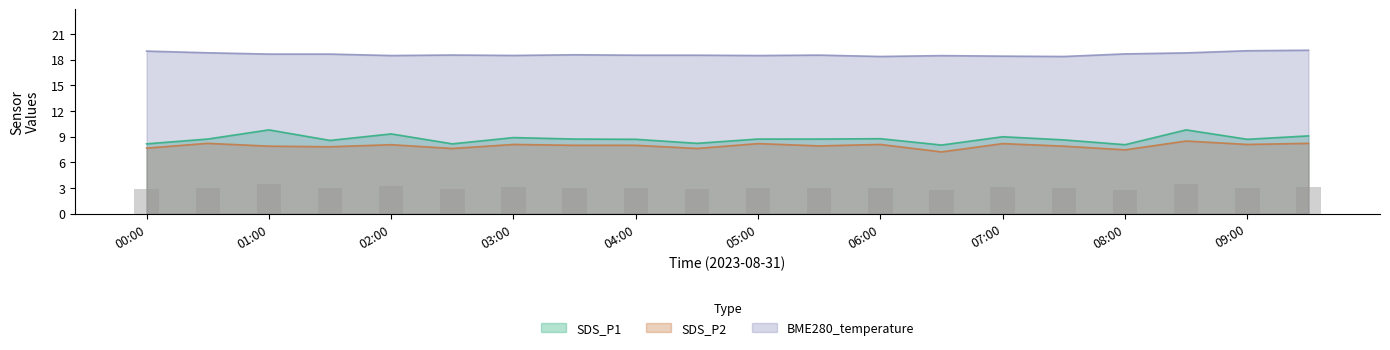

At which label does BME280_temperature reach its peak?

09:30